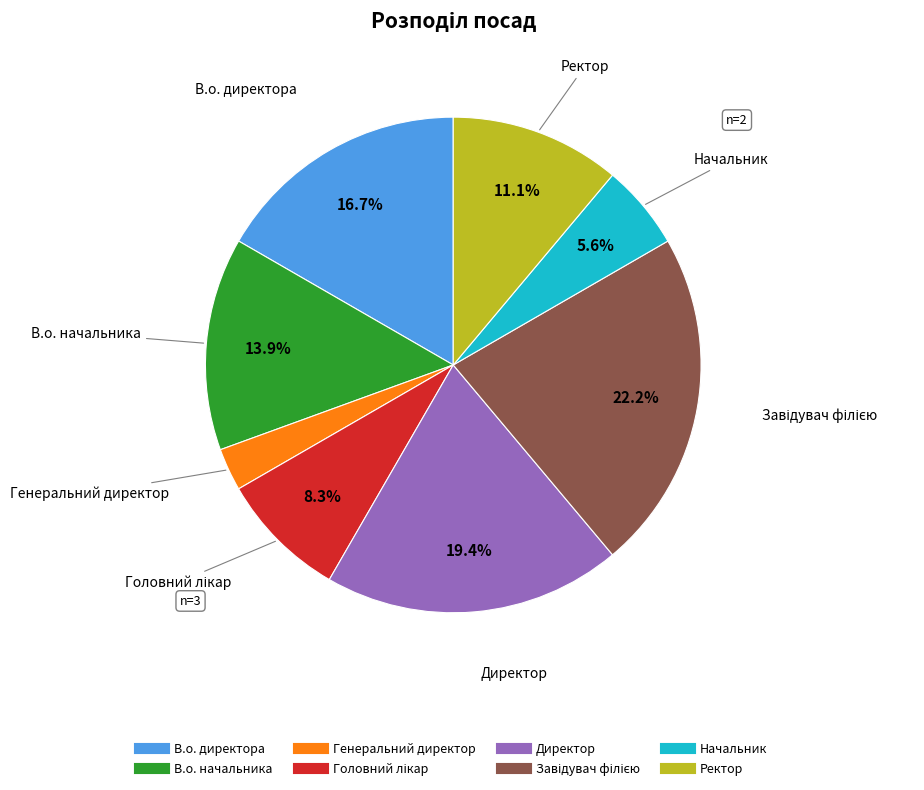

To the nearest percent, what is the difference between the largest and smallest slice percentages?

19%